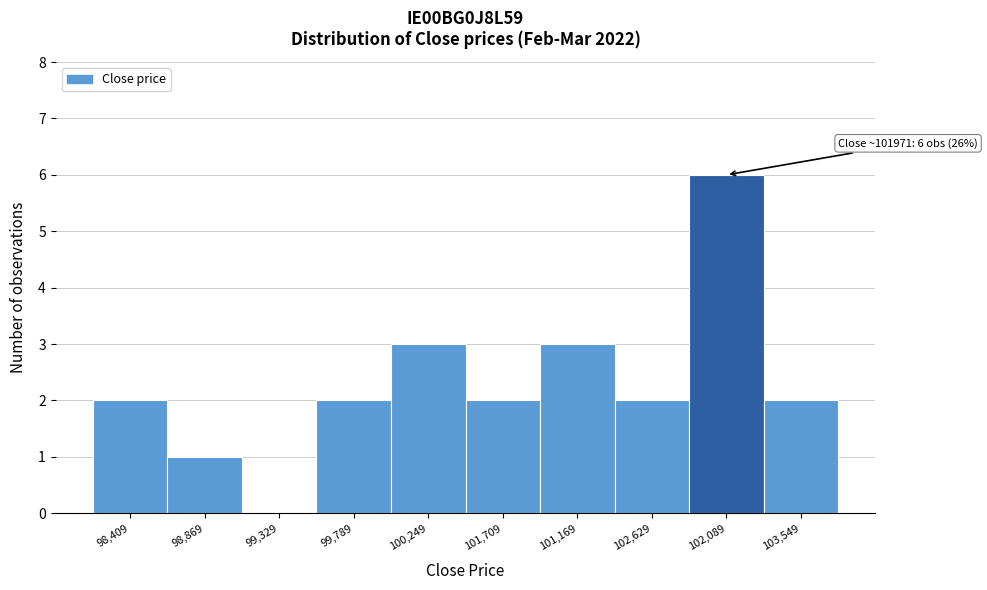

Reading left to right, list all the values displayed in this chart.

98,409=2	98,869=1	99,329=0	99,789=2	100,249=3	101,709=2	101,169=3	102,629=2	102,089=6	103,549=2